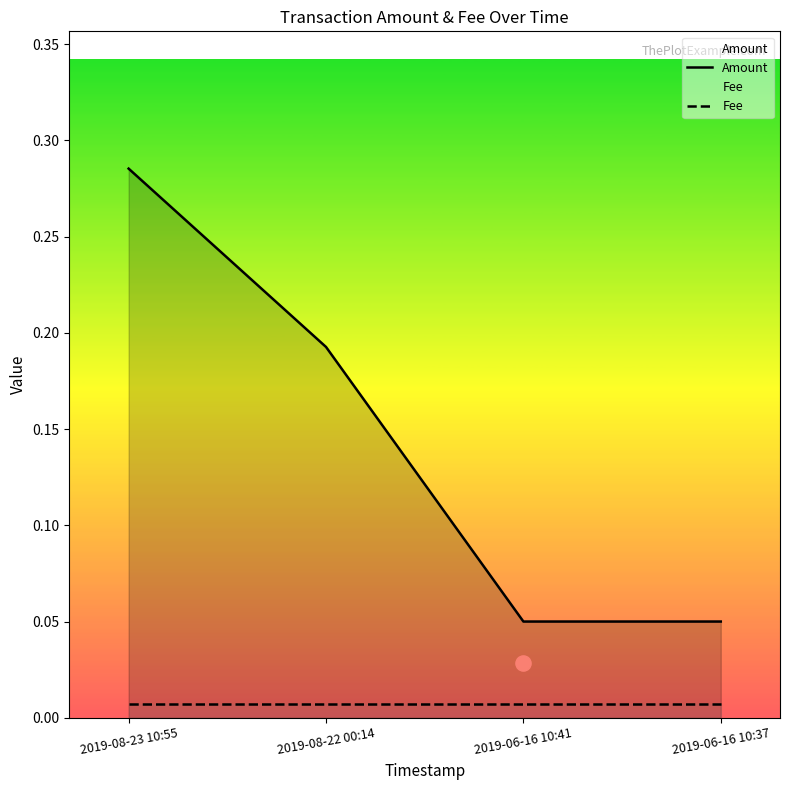

Which series reaches the maximum Y coordinate?

Amount